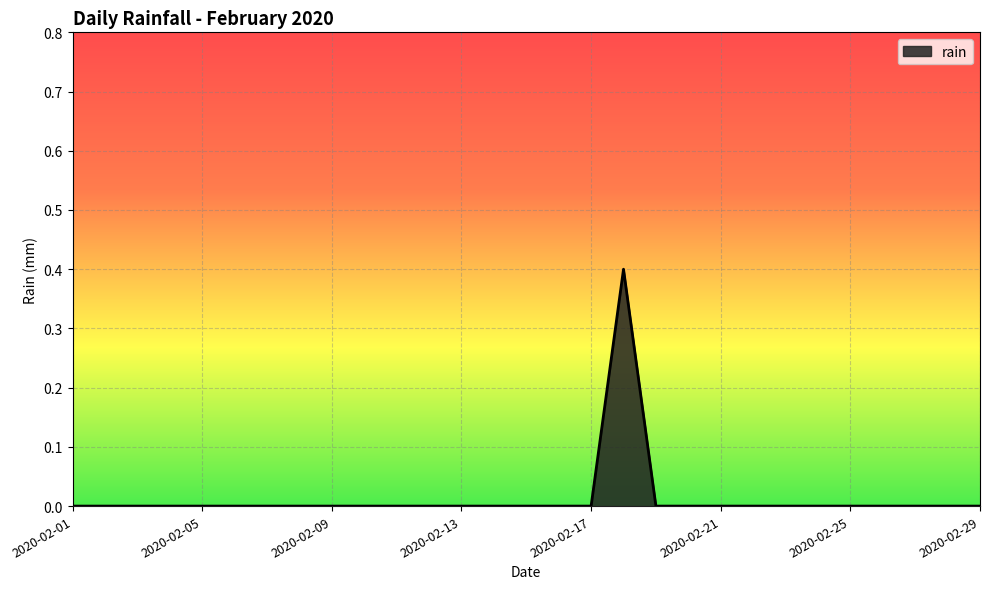

What is the greatest value displayed?

0.4